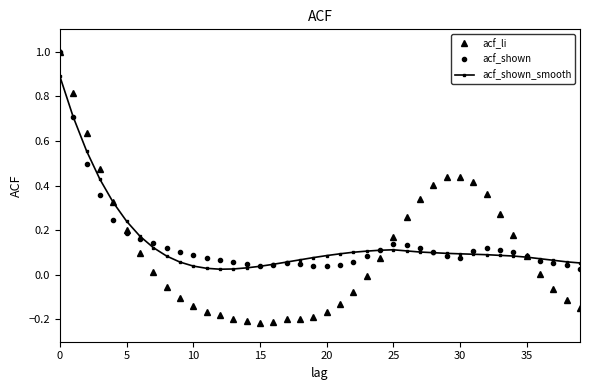

Which series has the widest spread of values?

acf_li